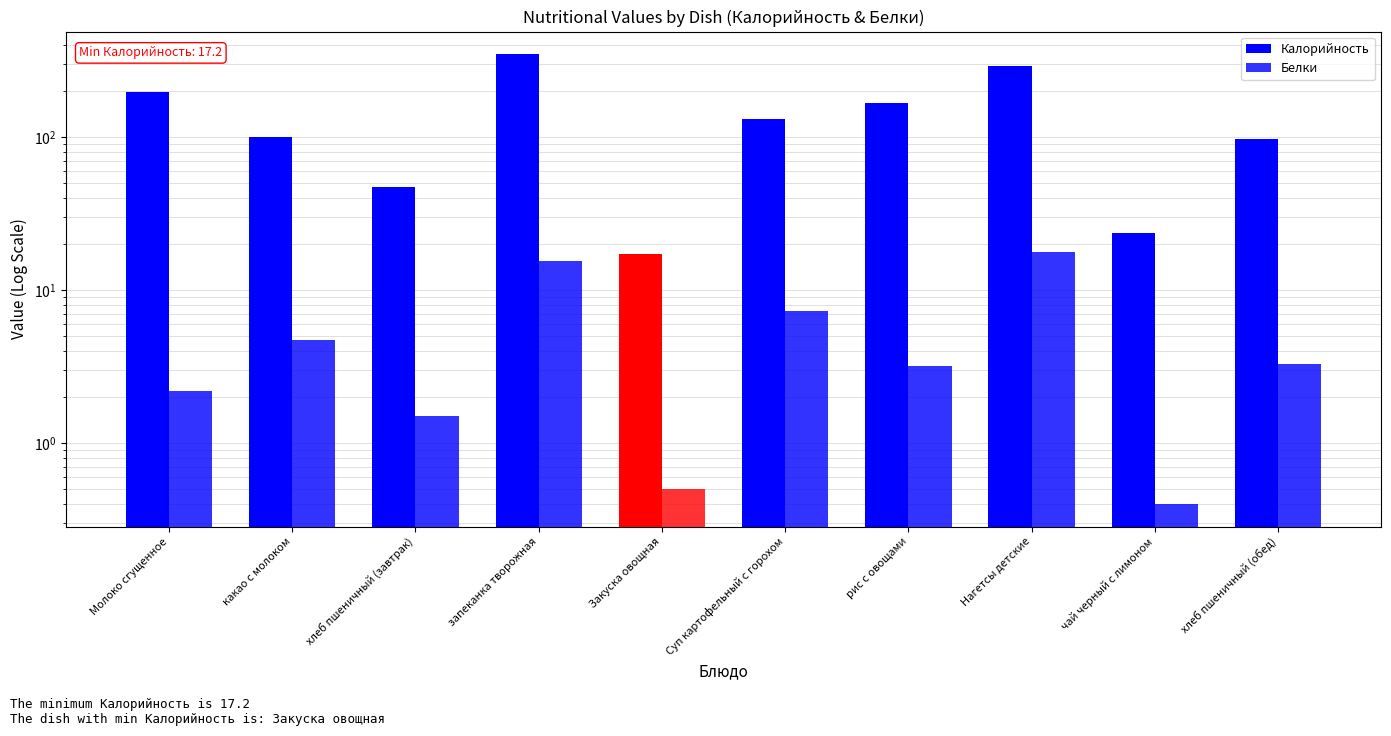

What is the value of the Белки bar at the 5th from the left?

0.5